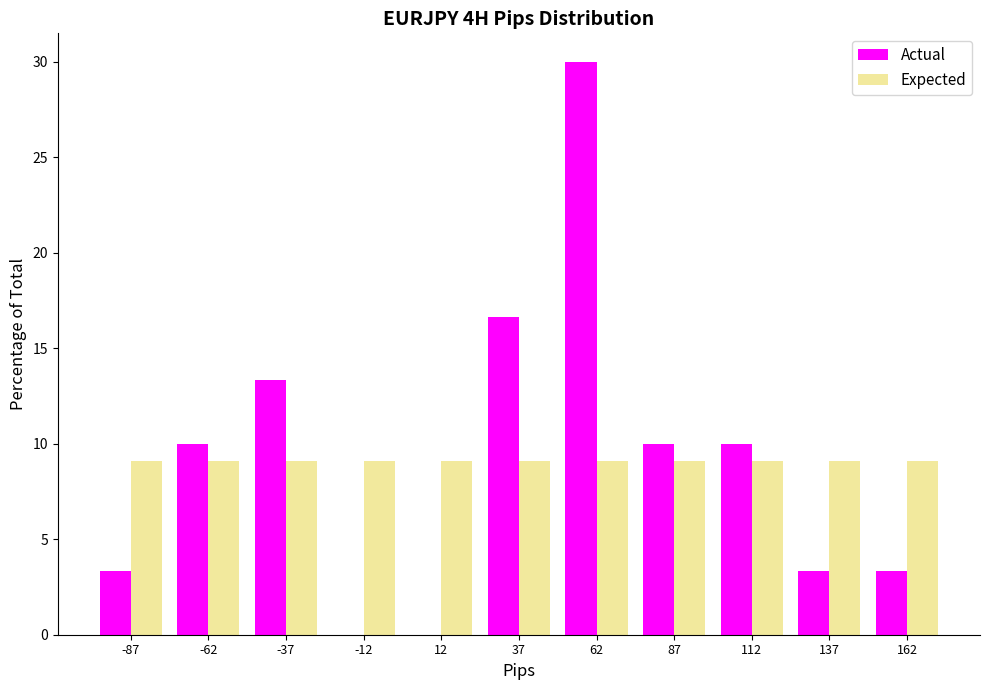

Reading left to right, list every range on the x-axis with the height of the bar of each series over it. The values are not printed on the chart, so give them approximately, as read against the axis.

-100 to -75: Actual=3.5	Expected=9.0
-75 to -50: Actual=10.0	Expected=9.0
-50 to -25: Actual=13.5	Expected=9.0
-25 to 0: Actual=0	Expected=9.0
0 to 25: Actual=0	Expected=9.0
25 to 50: Actual=16.5	Expected=9.0
50 to 75: Actual=30.0	Expected=9.0
75 to 100: Actual=10.0	Expected=9.0
100 to 125: Actual=10.0	Expected=9.0
125 to 150: Actual=3.5	Expected=9.0
150 to 175: Actual=3.5	Expected=9.0